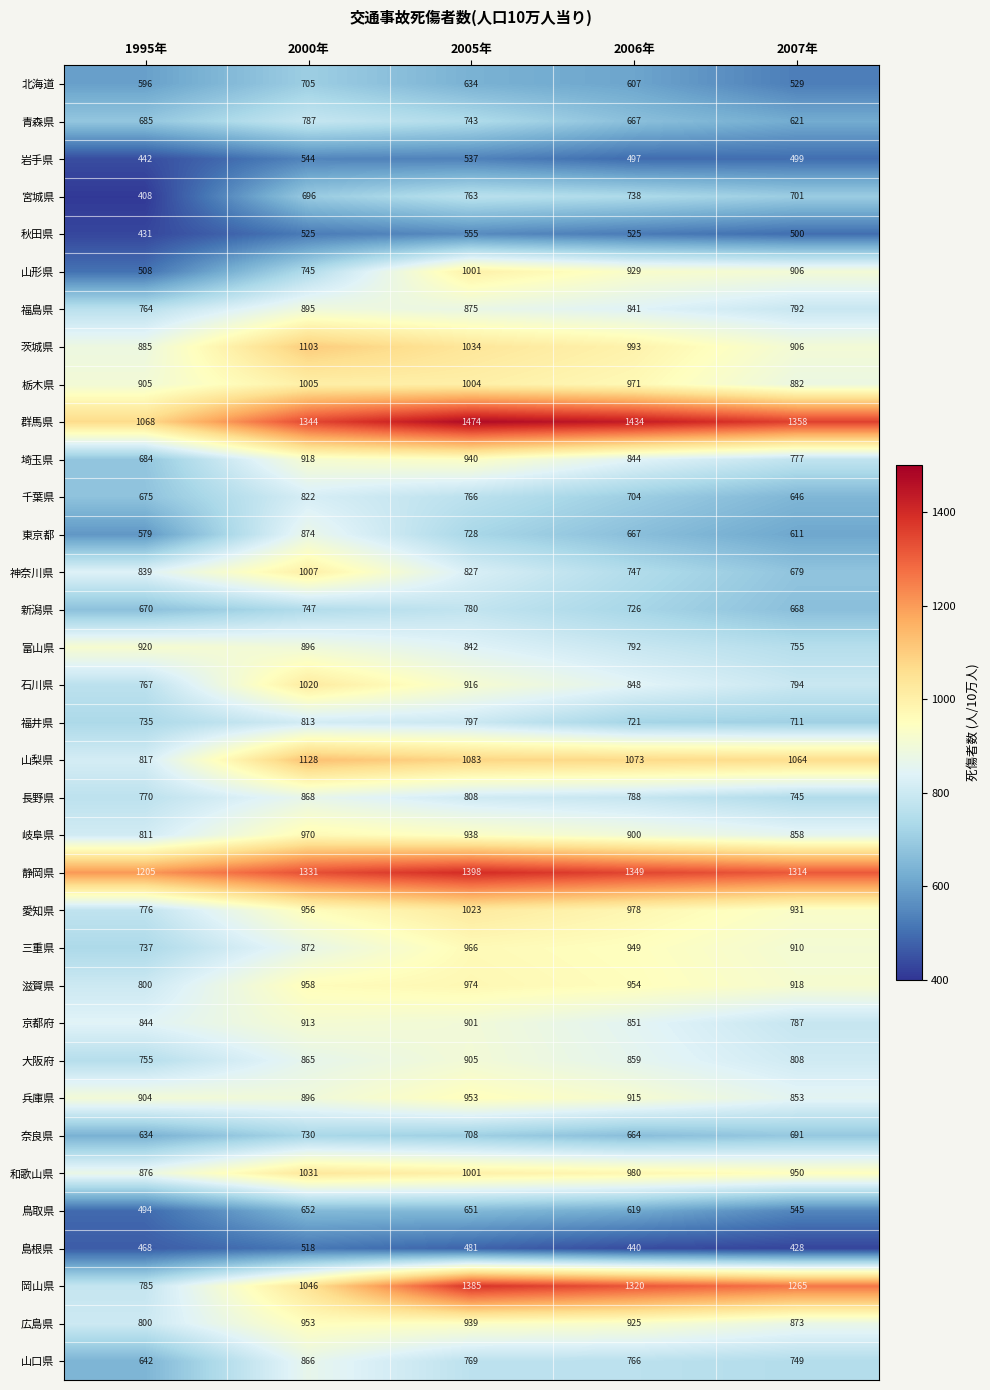

What is the minimum value shown in the chart?

408